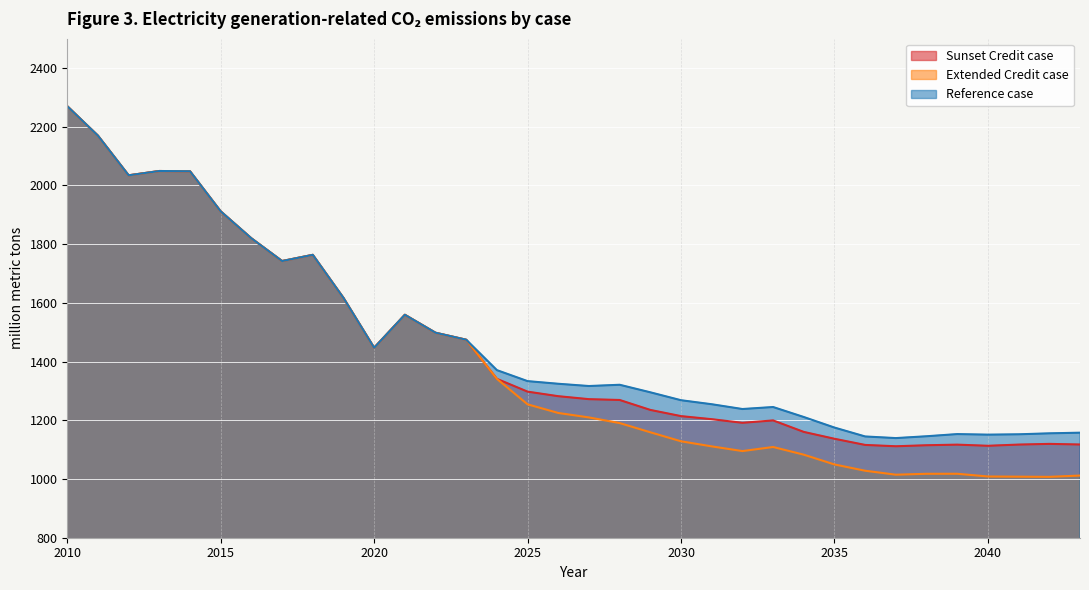

Where is Reference case nearest to the value 1704?

2017